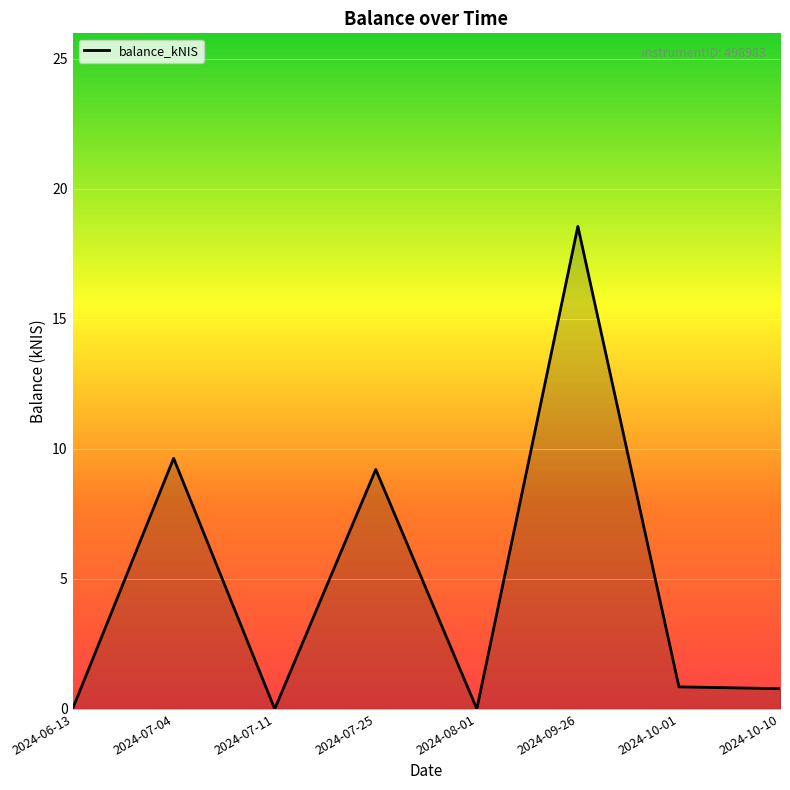

Which category has the highest value across all series?

2024-09-26